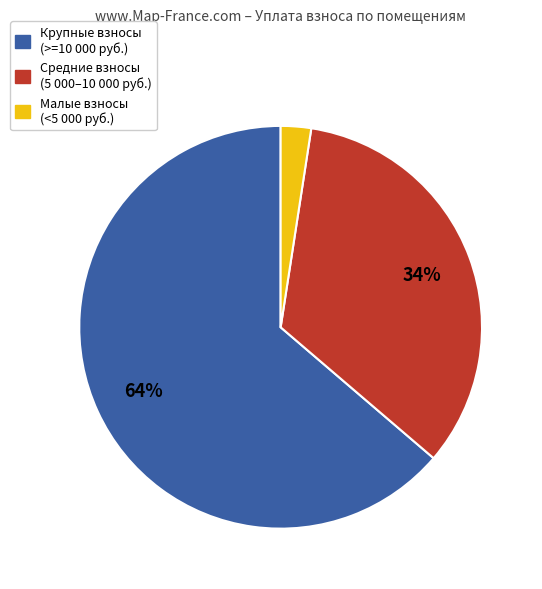

Is there a majority slice in this chart?

Yes